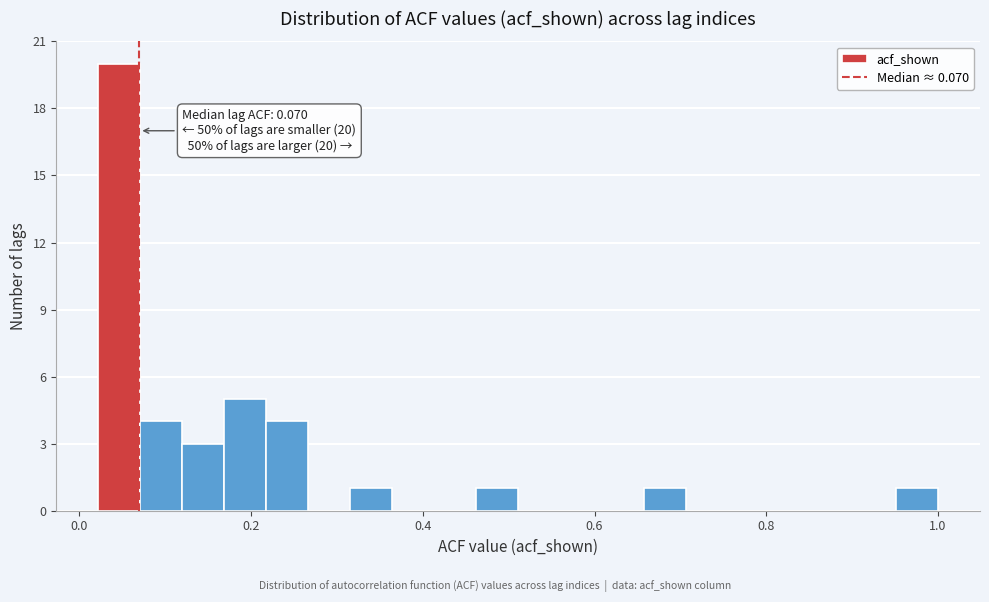

Read against the x-axis, roughly where is the centre of the tallest bar?

0.04